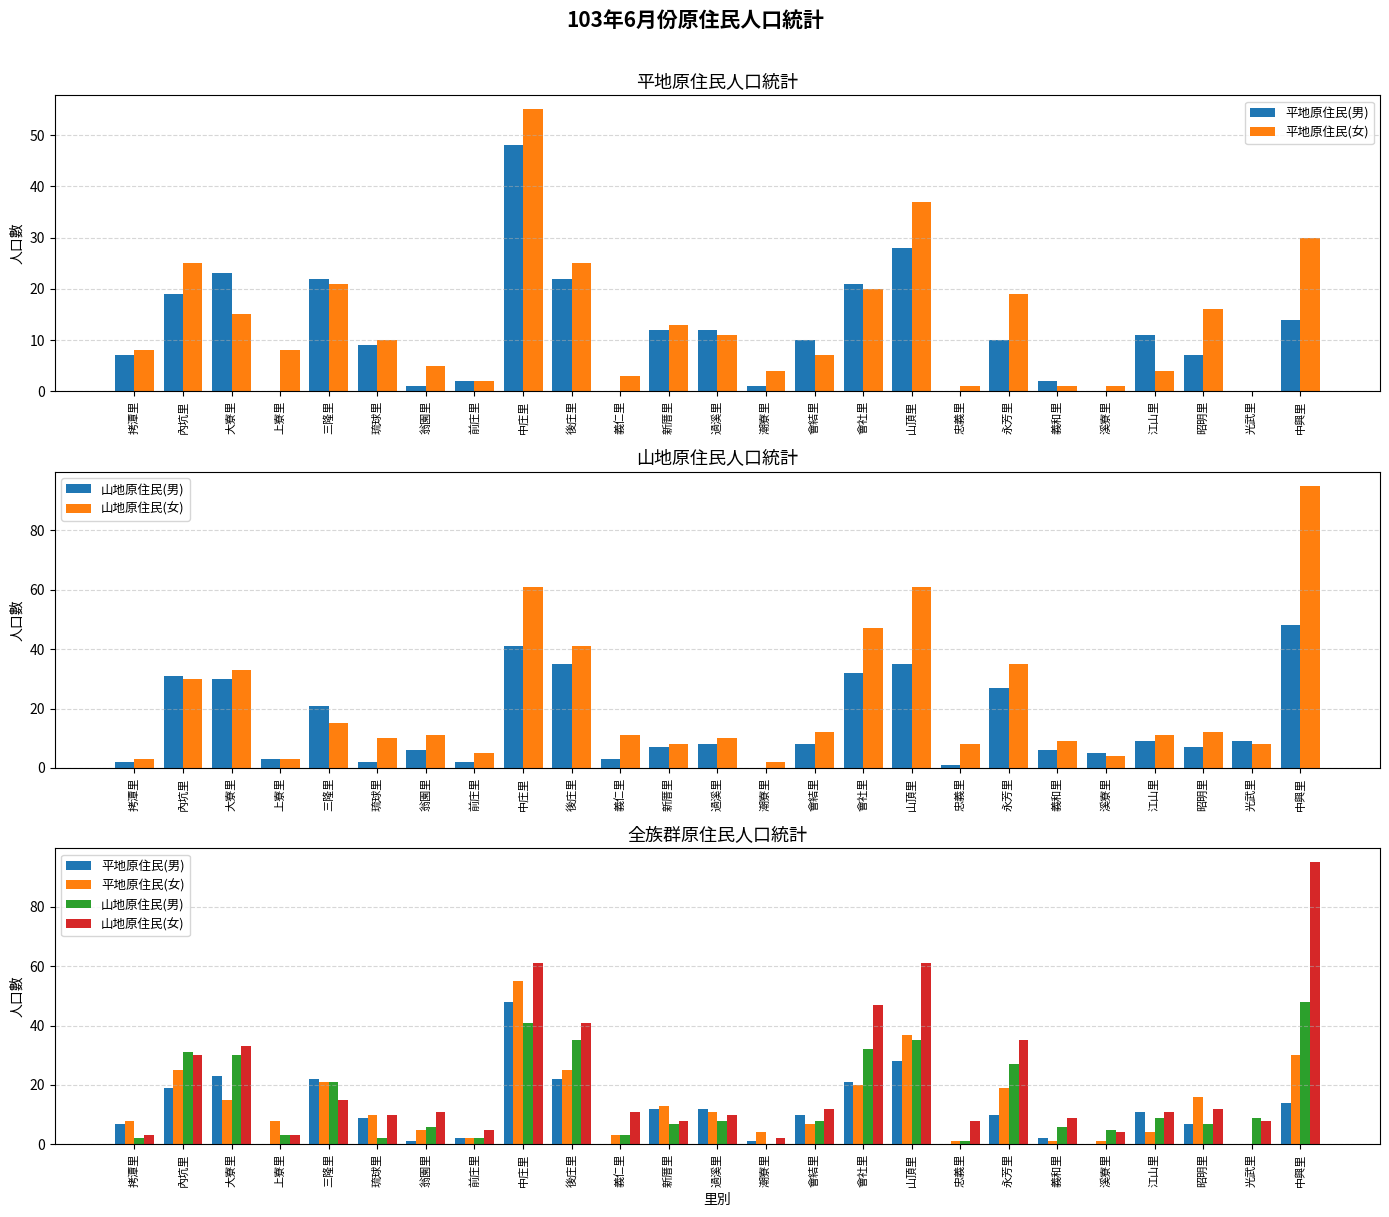

Reading left to right, list all the values displayed in this chart.

平地原住民(男): 7	19	23	0	22	9	1	2	48	22	0	12	12	1	10	21	28	0	10	2	0	11	7	0	14
平地原住民(女): 8	25	15	8	21	10	5	2	55	25	3	13	11	4	7	20	37	1	19	1	1	4	16	0	30
山地原住民(男): 2	31	30	3	21	2	6	2	41	35	3	7	8	0	8	32	35	1	27	6	5	9	7	9	48
山地原住民(女): 3	30	33	3	15	10	11	5	61	41	11	8	10	2	12	47	61	8	35	9	4	11	12	8	95